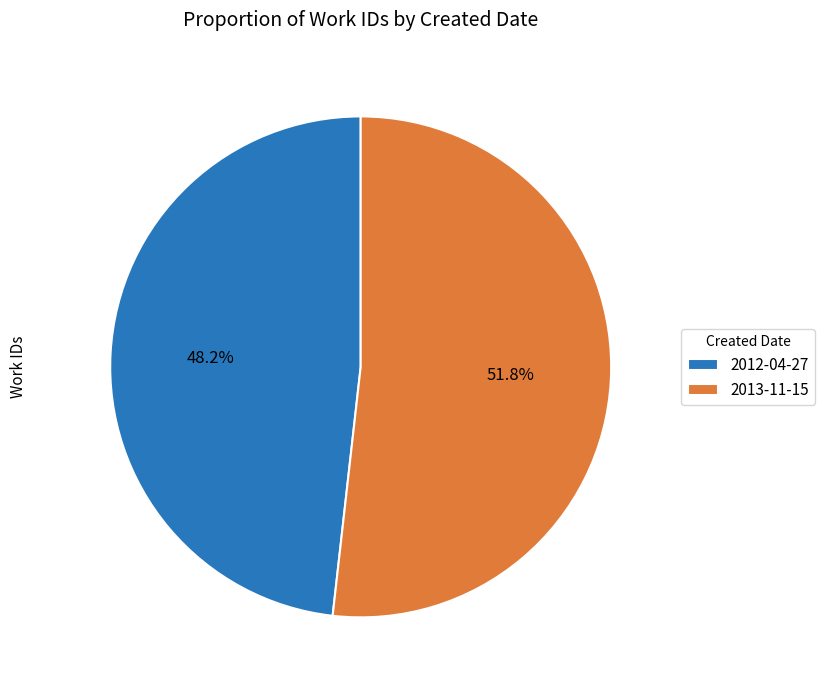

True or false: 2012-04-27 accounts for 48% of the total.

True